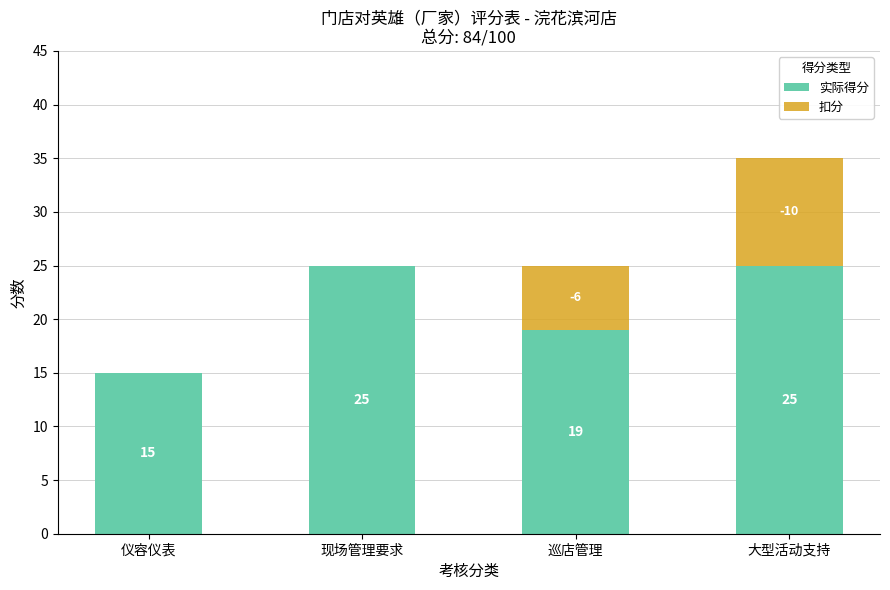

At which category is the sum across all series the highest?

大型活动支持